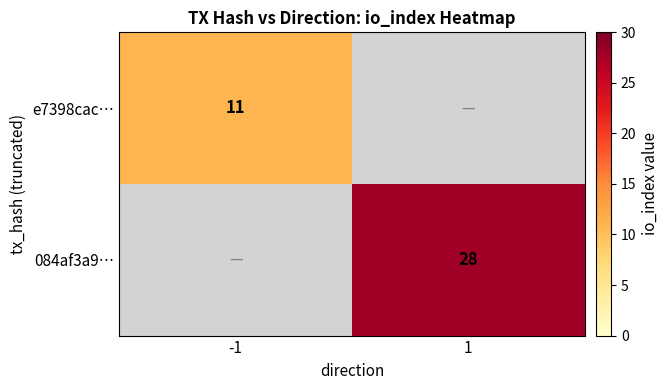

The value of e7398cac… at -1 is 18. True or false?

False